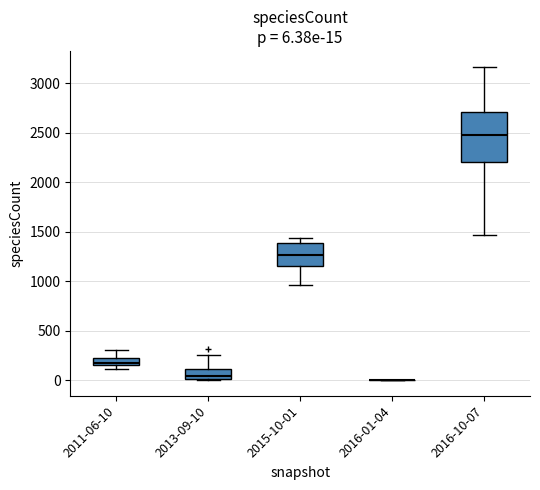

Which box is the tallest, from its lower edge to its upper edge?

2016-10-07